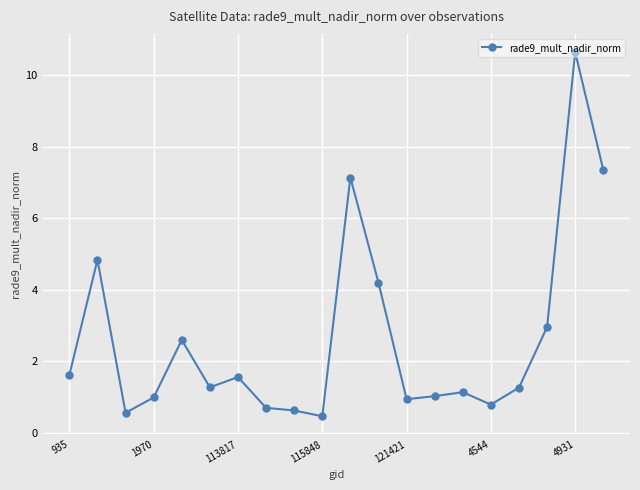

What is the minimum value shown in the chart?

0.5